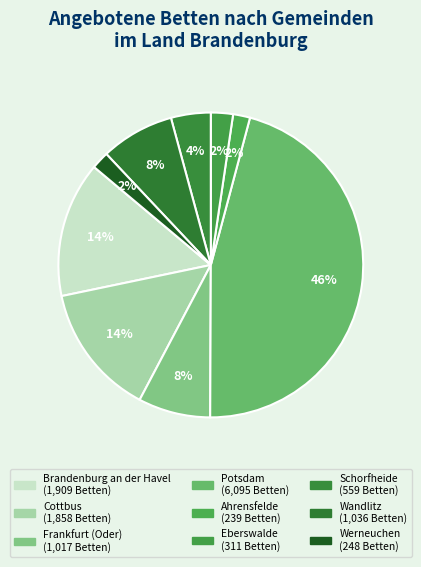

How many slices are in this pie chart?

9